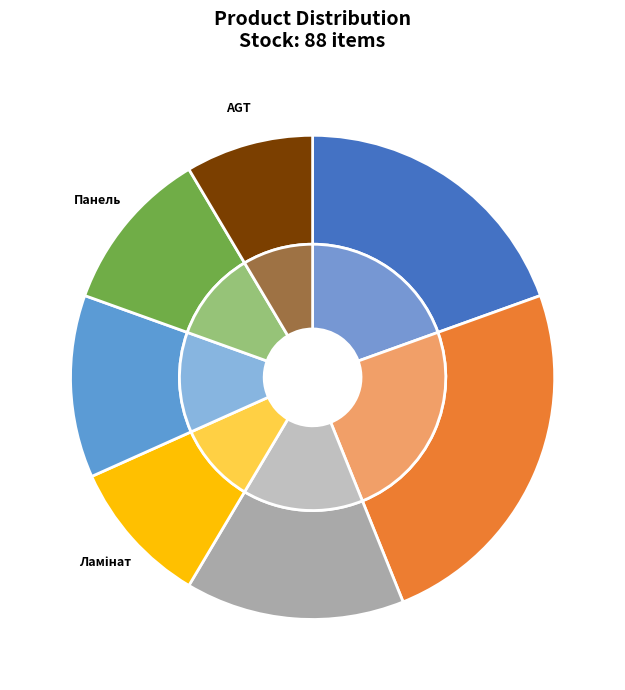

Does AGT panel Wood decor account for over 50% of the chart?

No